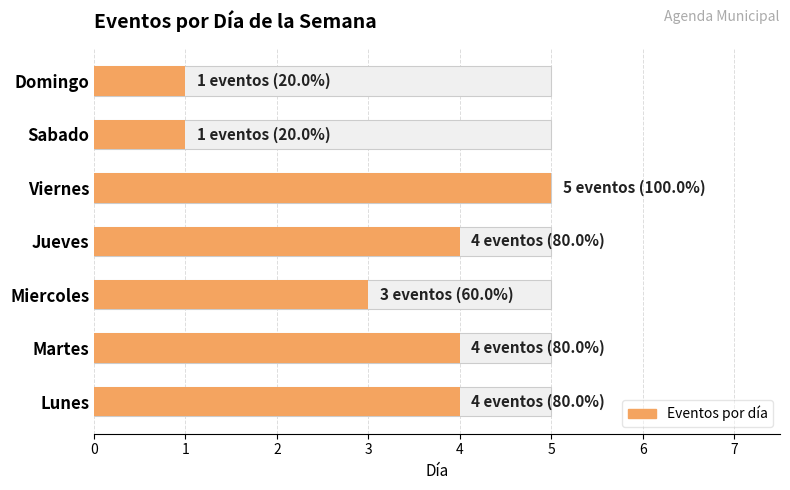

What is the difference between the values at Martes and Miercoles?

1